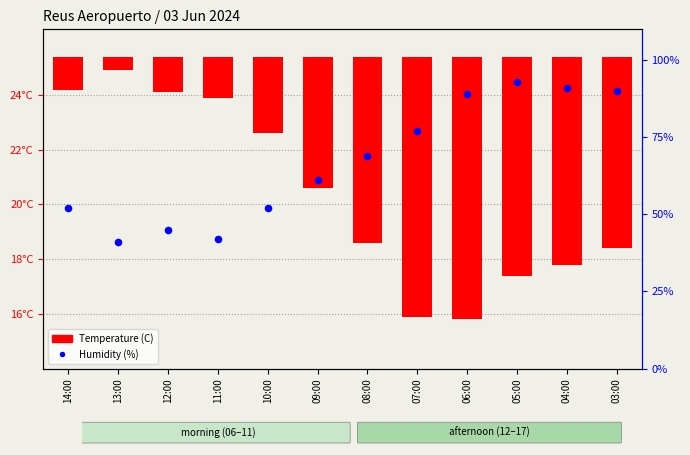

Which series contains the highest Y value?

Humidity (%)